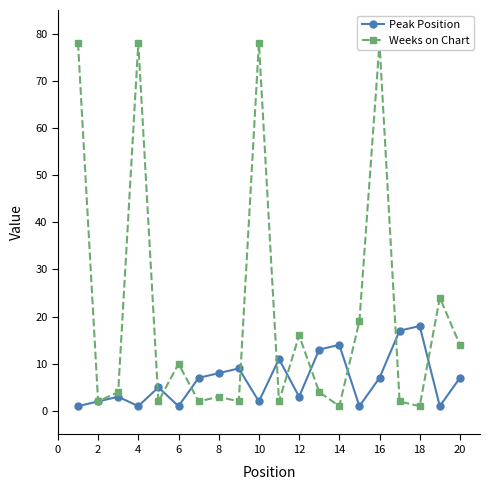

What are all the series names shown in the legend?

Peak Position, Weeks on Chart